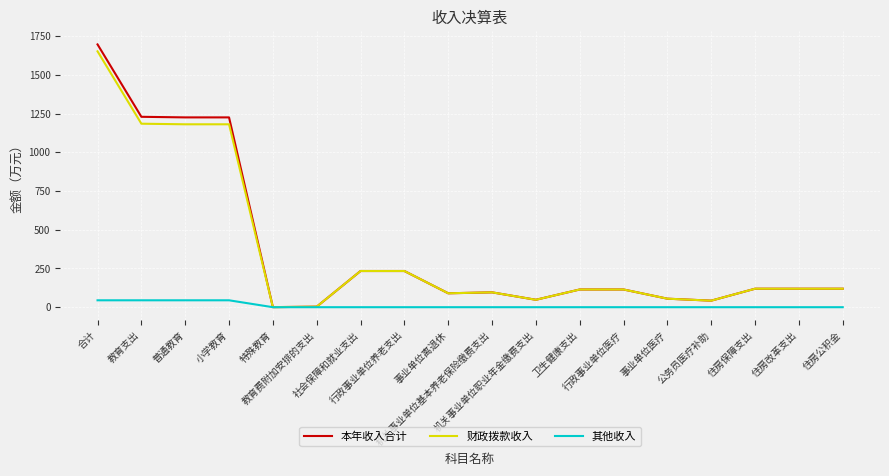

What is the highest value of the 其他收入 series?

44.6